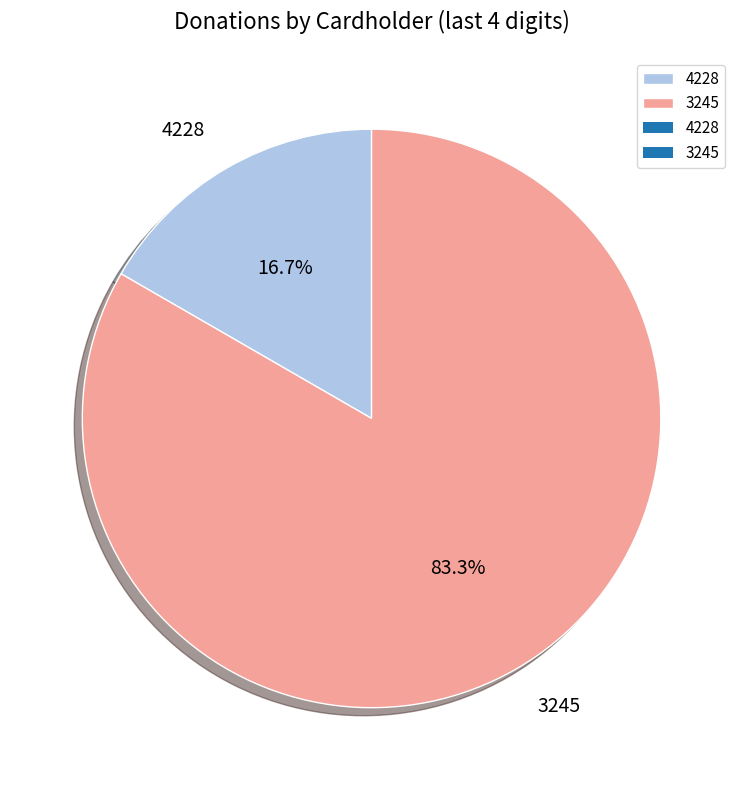

What percentage is NOT represented by 3245?

16.7%